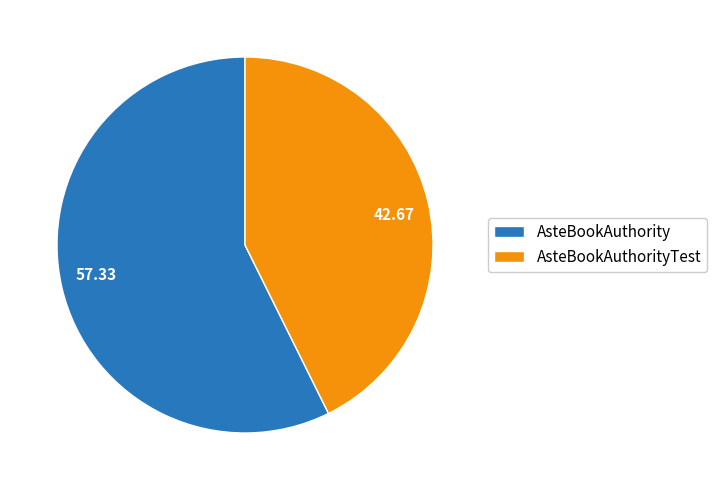

Rank the categories by value from highest to lowest.

AsteBookAuthority, AsteBookAuthorityTest